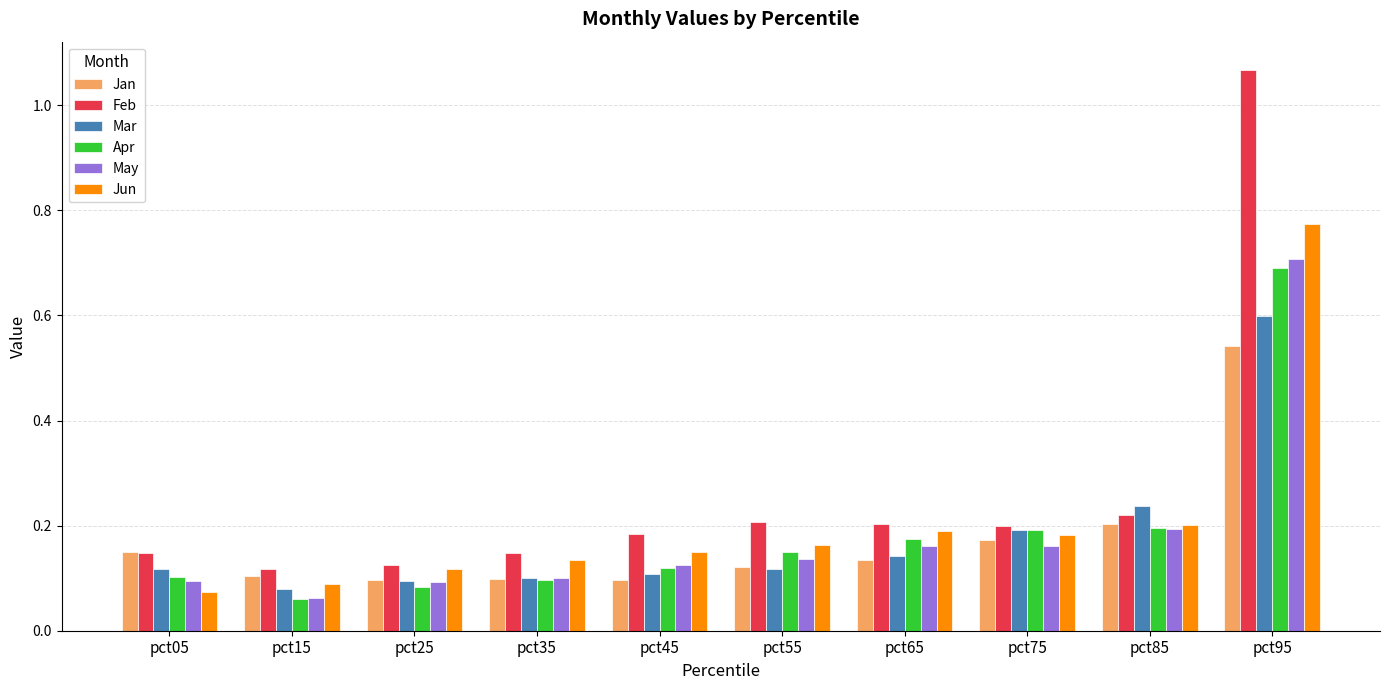

Which series has the largest total across all categories?

Feb